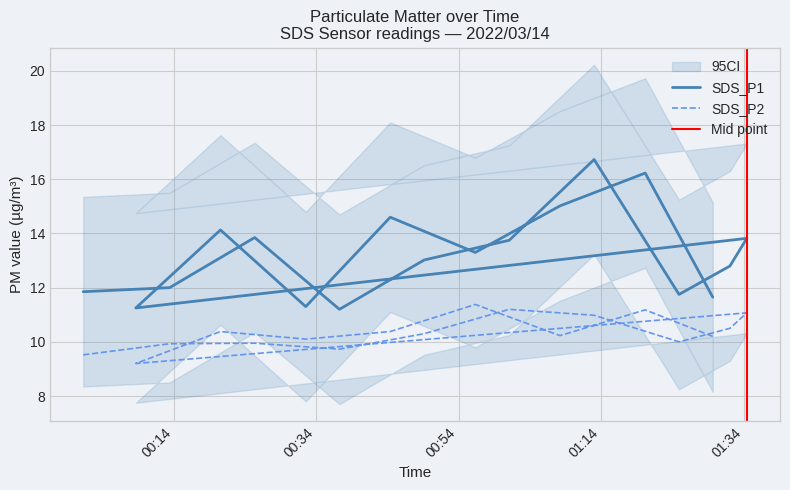

In SDS_P2, how many points are lower than both neighbors (excluding endpoints)?

5